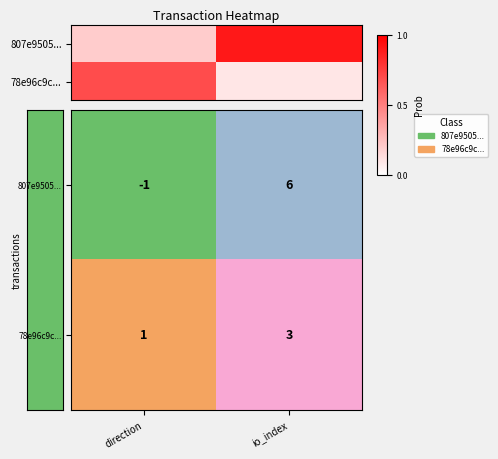

Is it true that 78e96c9c... equals 1 at direction?

False